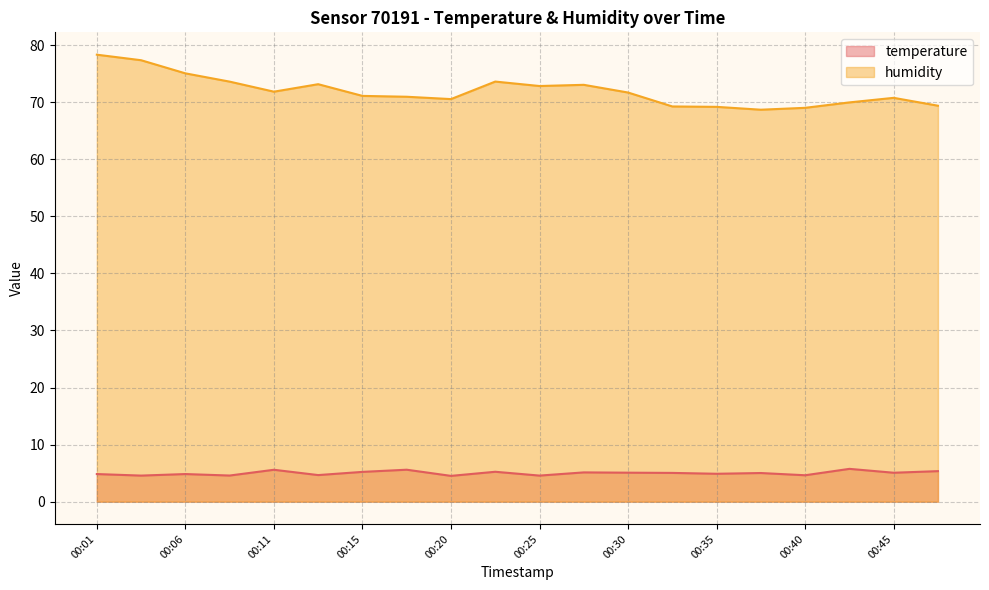

Reading right to left, extract all data points from this chart.

temperature: 00:48=5.3	00:45=5.1	00:43=5.8	00:40=4.6	00:38=5.0	00:35=4.9	00:33=5.0	00:30=5.1	00:28=5.1	00:25=4.6	00:23=5.2	00:20=4.5	00:18=5.6	00:15=5.2	00:13=4.7	00:11=5.6	00:08=4.6	00:06=4.8	00:03=4.6	00:01=4.8
humidity: 00:48=69.4	00:45=70.8	00:43=70.0	00:40=69.0	00:38=68.7	00:35=69.2	00:33=69.2	00:30=71.7	00:28=73.0	00:25=72.8	00:23=73.6	00:20=70.5	00:18=70.9	00:15=71.1	00:13=73.1	00:11=71.8	00:08=73.6	00:06=75.0	00:03=77.3	00:01=78.3